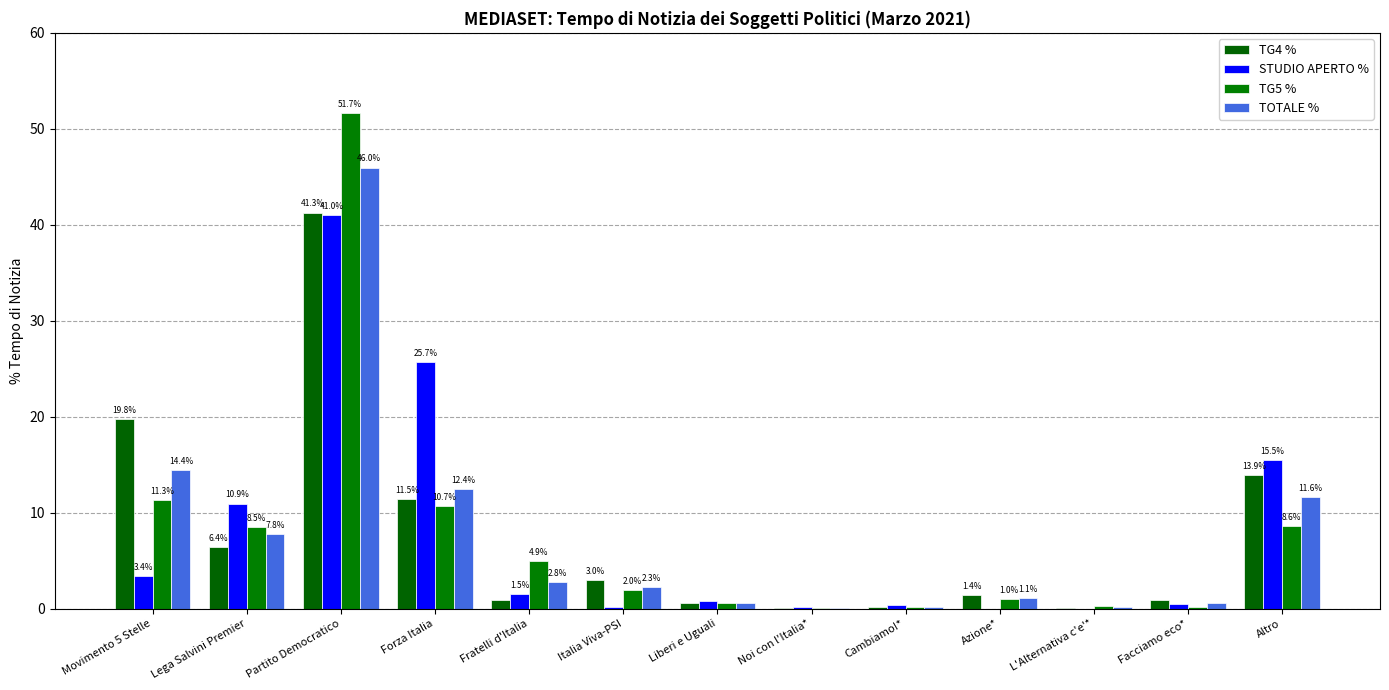

How many series are shown in this chart?

4